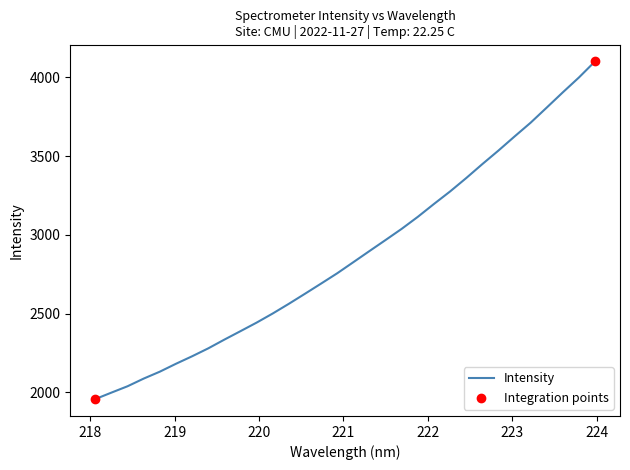

What is the difference between the maximum and minimum values?

2143.2